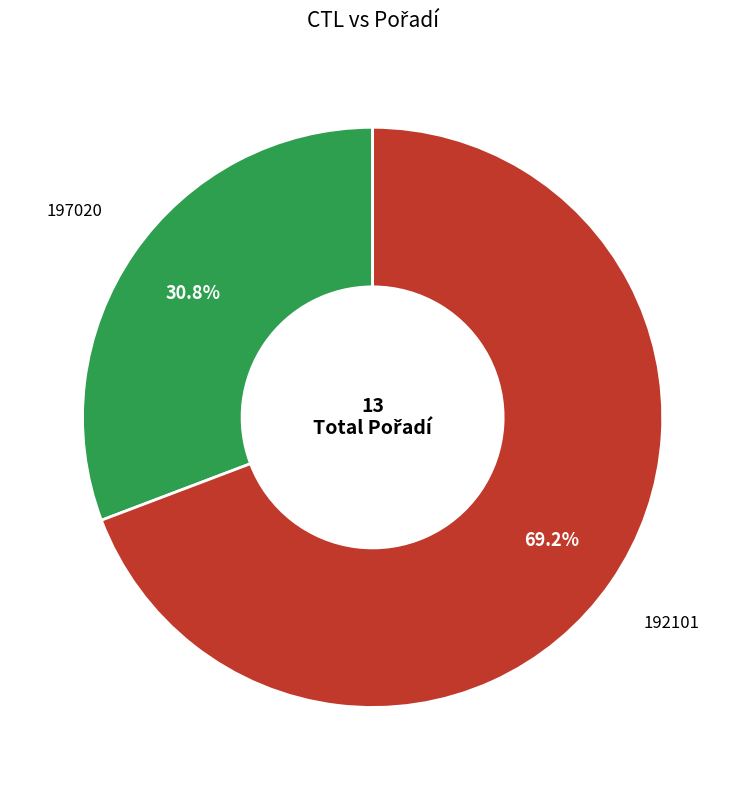

Rank the categories by value from lowest to highest.

197020, 192101